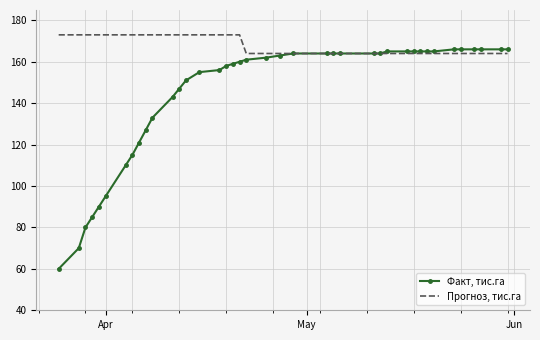

Which series has the widest spread of values?

Факт, тис.га